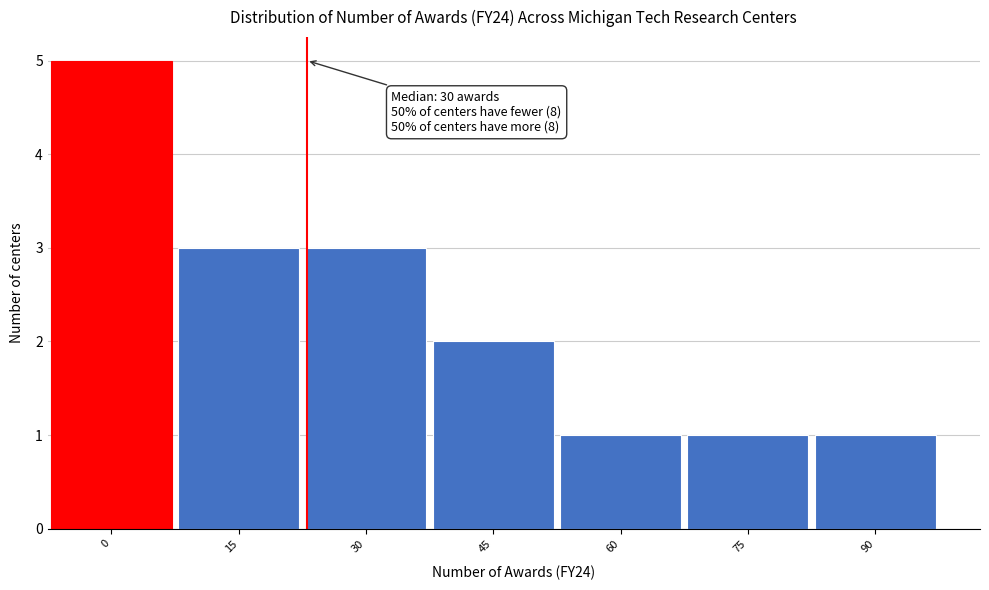

Reading left to right, list all the values displayed in this chart.

5	3	3	2	1	1	1